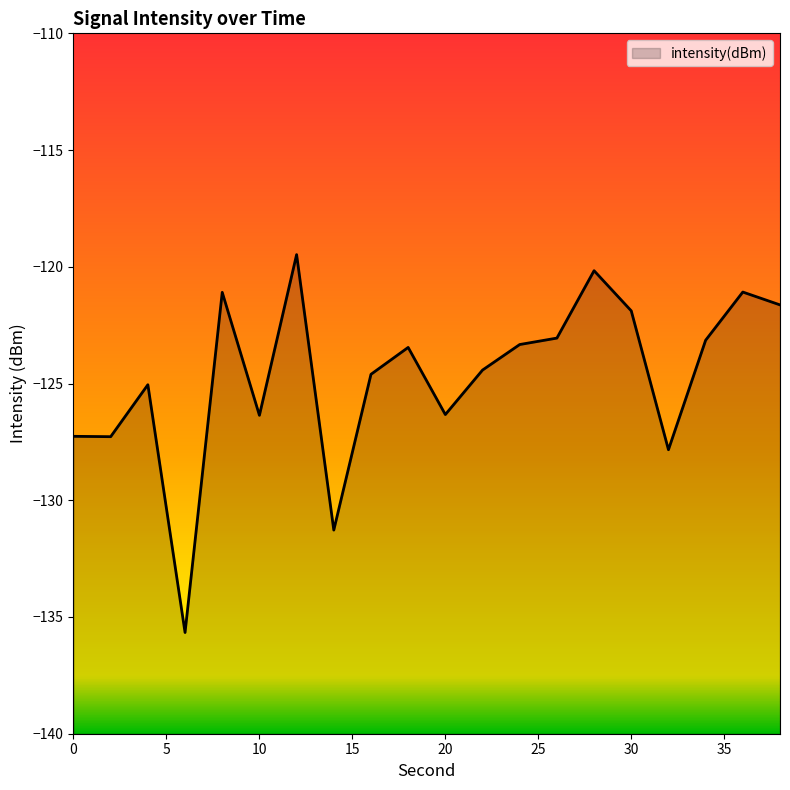

At which category does the chart reach its minimum across all series?

6